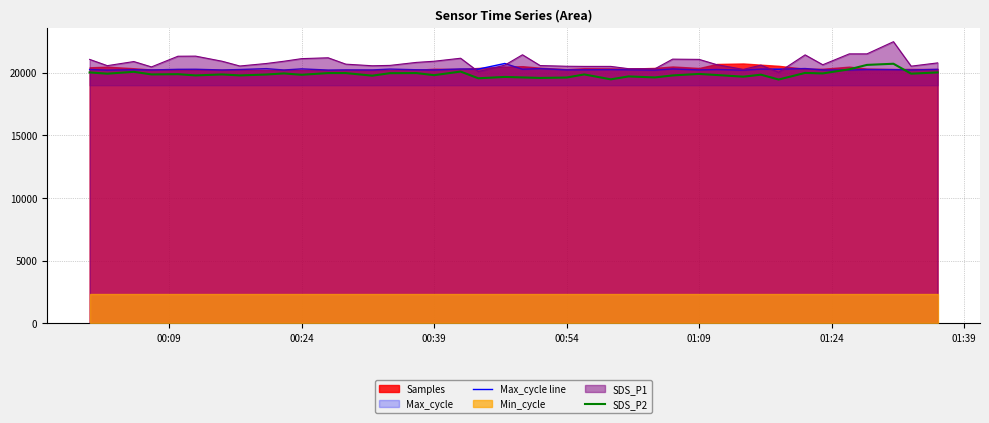

True or false: SDS_P1 and SDS_P2 intersect in this chart.

False